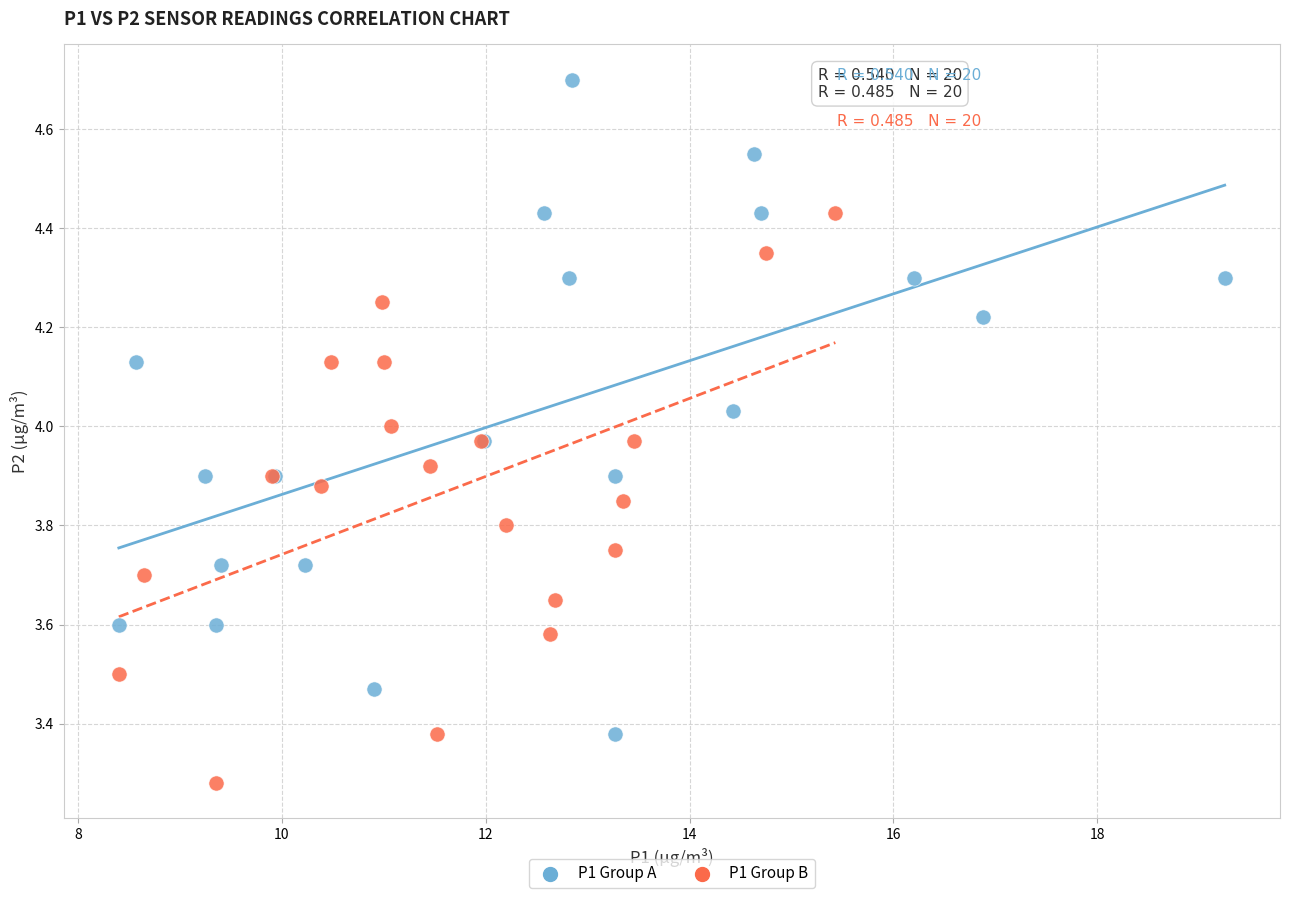

Which series reaches the minimum Y coordinate?

P1 Group B